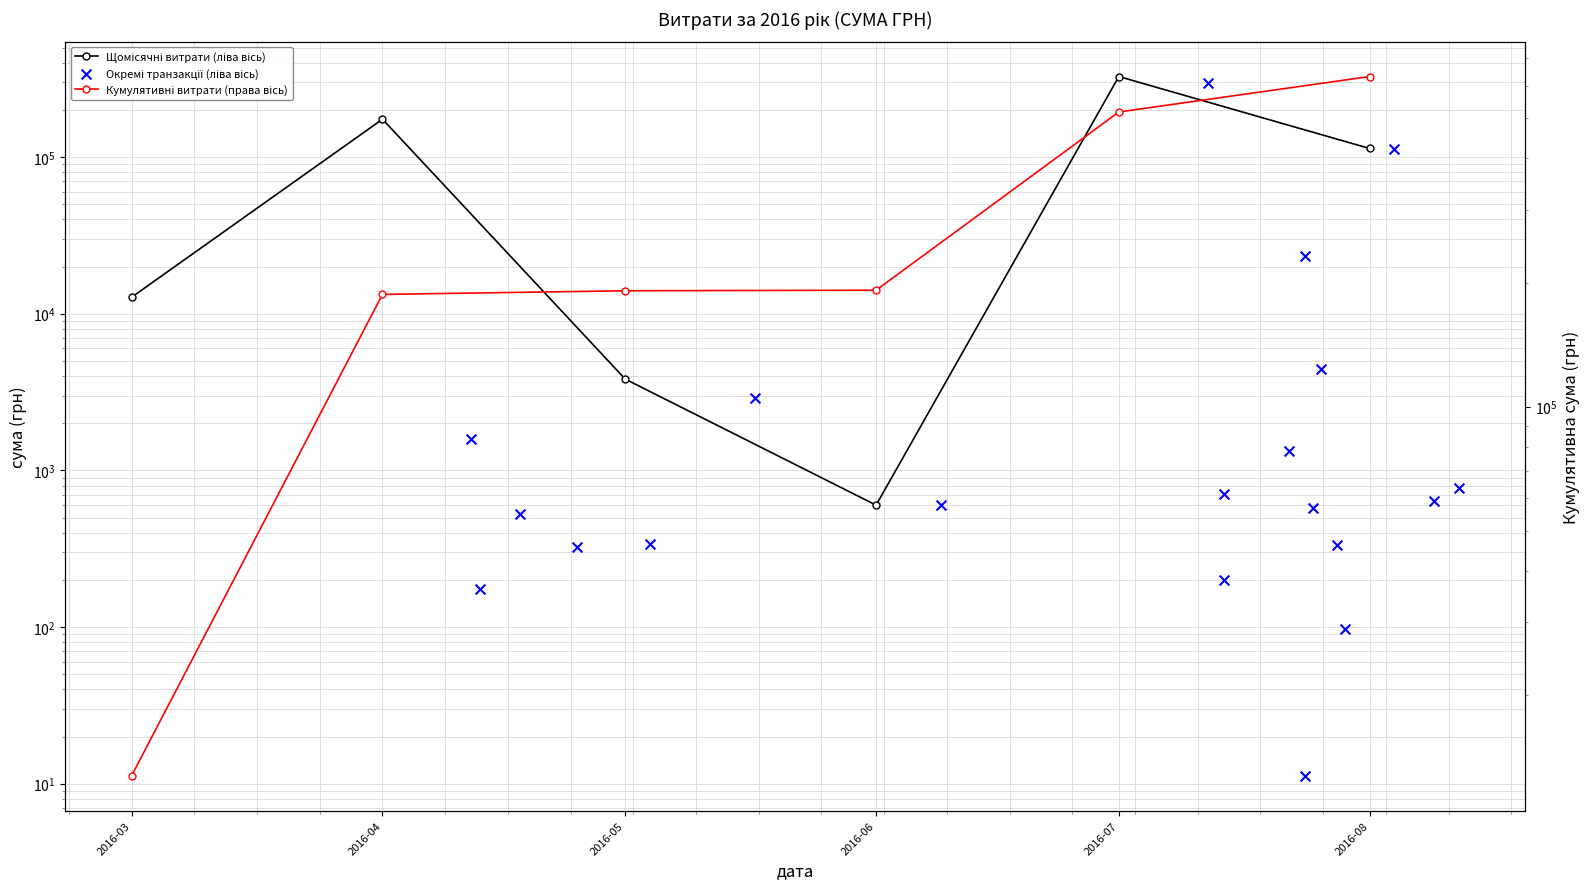

Which has a higher value, 14.07.2016 or 24.07.2016?

24.07.2016